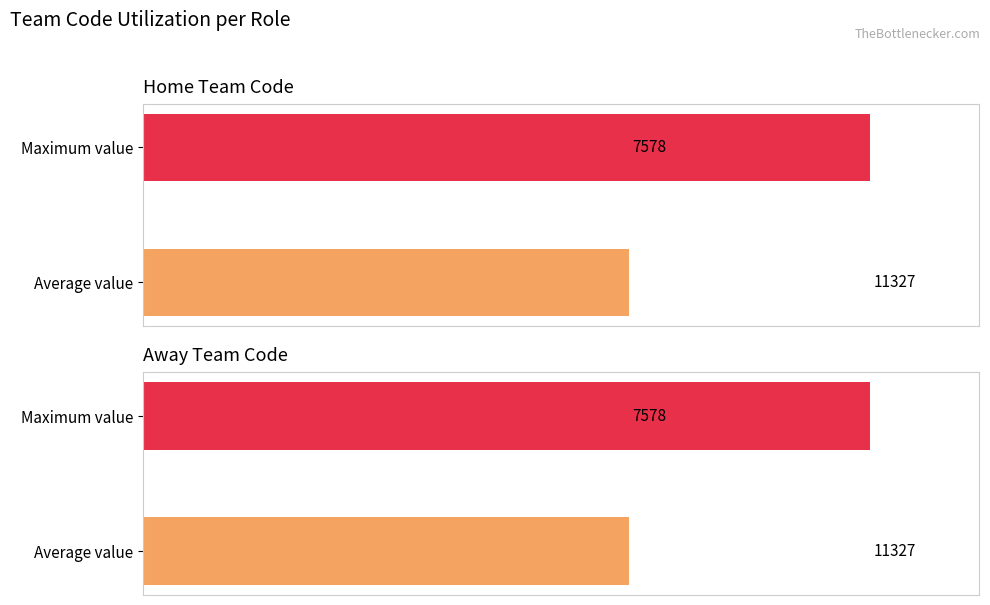

How many values in the Away Team Code series are below 11327?

1